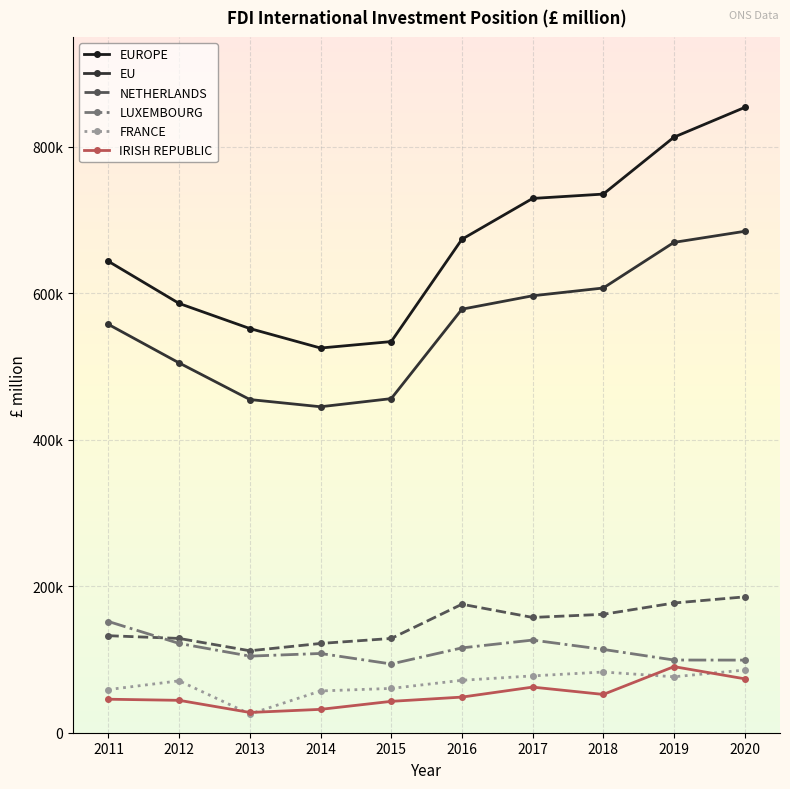

What is the value of the EUROPE point at the 10th from the left?

853684